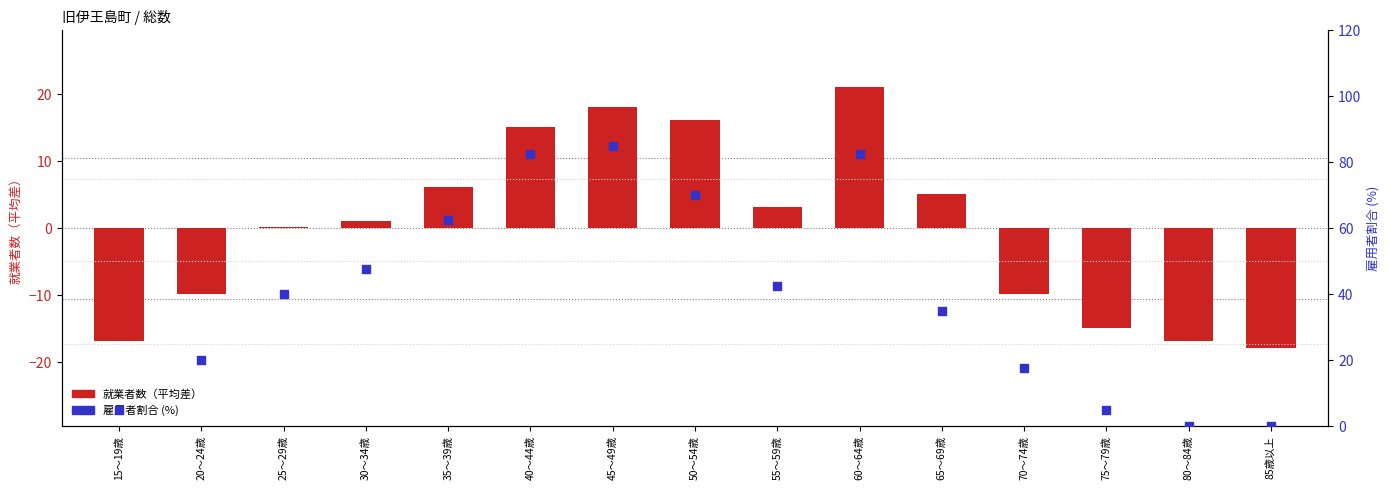

Is the value of 雇用者割合 (%) at 35～39歳 greater than the value of 就業者数（平均差） at 80～84歳?

Yes